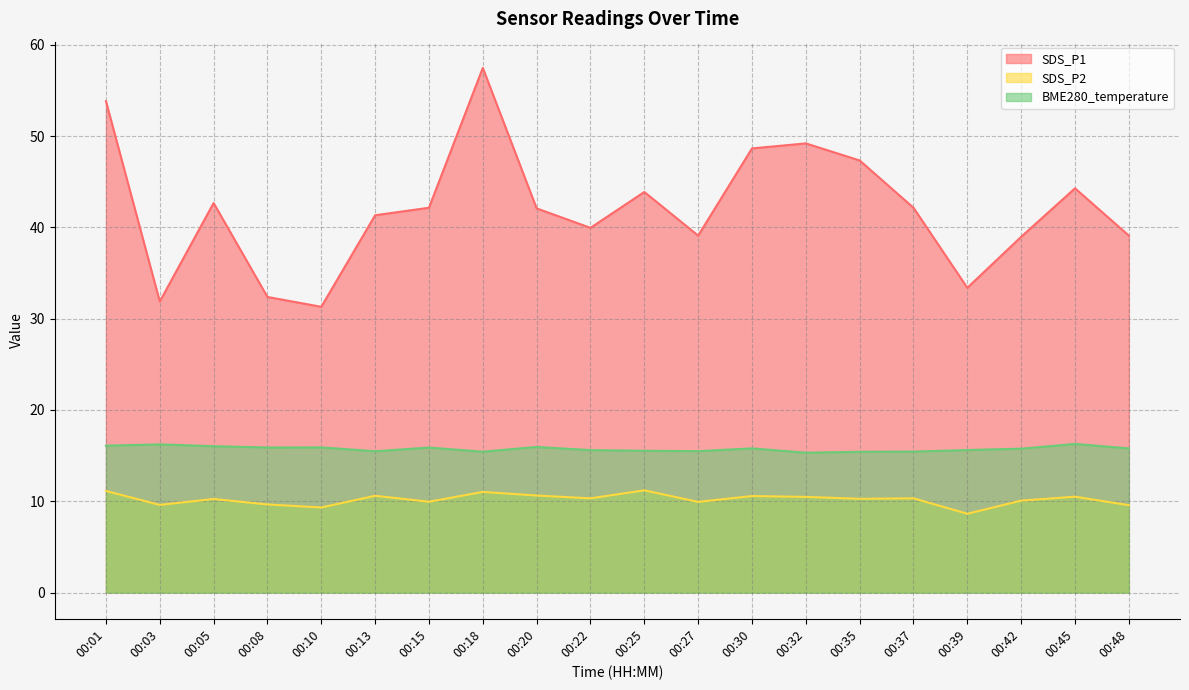

Reading right to left, what are all the values shown in this chart?

SDS_P1: 00:48=39.1	00:45=44.3	00:42=39.0	00:39=33.4	00:37=42.1	00:35=47.3	00:32=49.2	00:30=48.6	00:27=39.1	00:25=43.9	00:22=40.0	00:20=42.1	00:18=57.5	00:15=42.1	00:13=41.3	00:10=31.3	00:08=32.4	00:05=42.7	00:03=31.9	00:01=53.8
SDS_P2: 00:48=9.6	00:45=10.5	00:42=10.1	00:39=8.6	00:37=10.3	00:35=10.3	00:32=10.5	00:30=10.6	00:27=9.9	00:25=11.2	00:22=10.3	00:20=10.6	00:18=11.0	00:15=9.9	00:13=10.6	00:10=9.3	00:08=9.7	00:05=10.2	00:03=9.6	00:01=11.1
BME280_temperature: 00:48=15.8	00:45=16.3	00:42=15.8	00:39=15.6	00:37=15.4	00:35=15.4	00:32=15.3	00:30=15.8	00:27=15.5	00:25=15.5	00:22=15.6	00:20=15.9	00:18=15.4	00:15=15.9	00:13=15.5	00:10=15.9	00:08=15.9	00:05=16.0	00:03=16.2	00:01=16.1